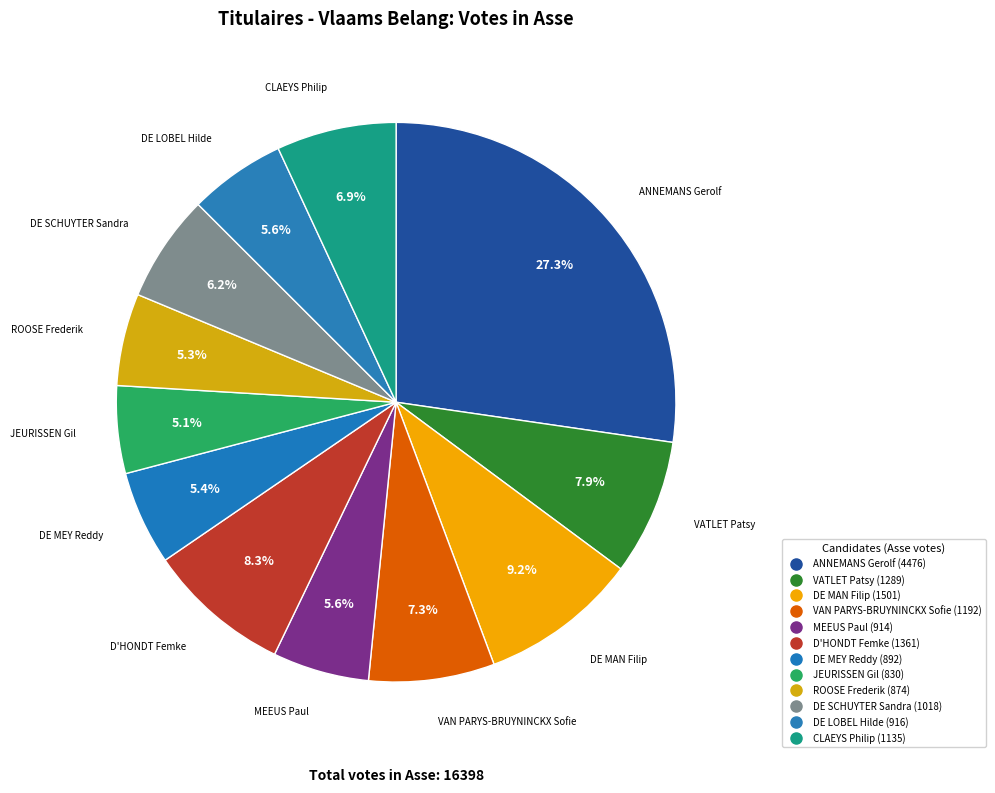

How many segments does this pie chart have?

12